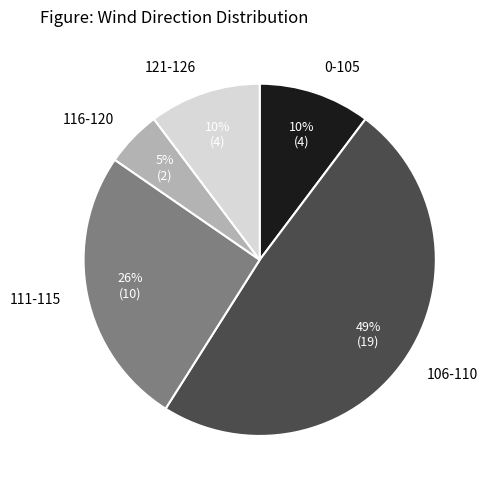

The 116-120 slice represents 5% of the pie. True or false?

True